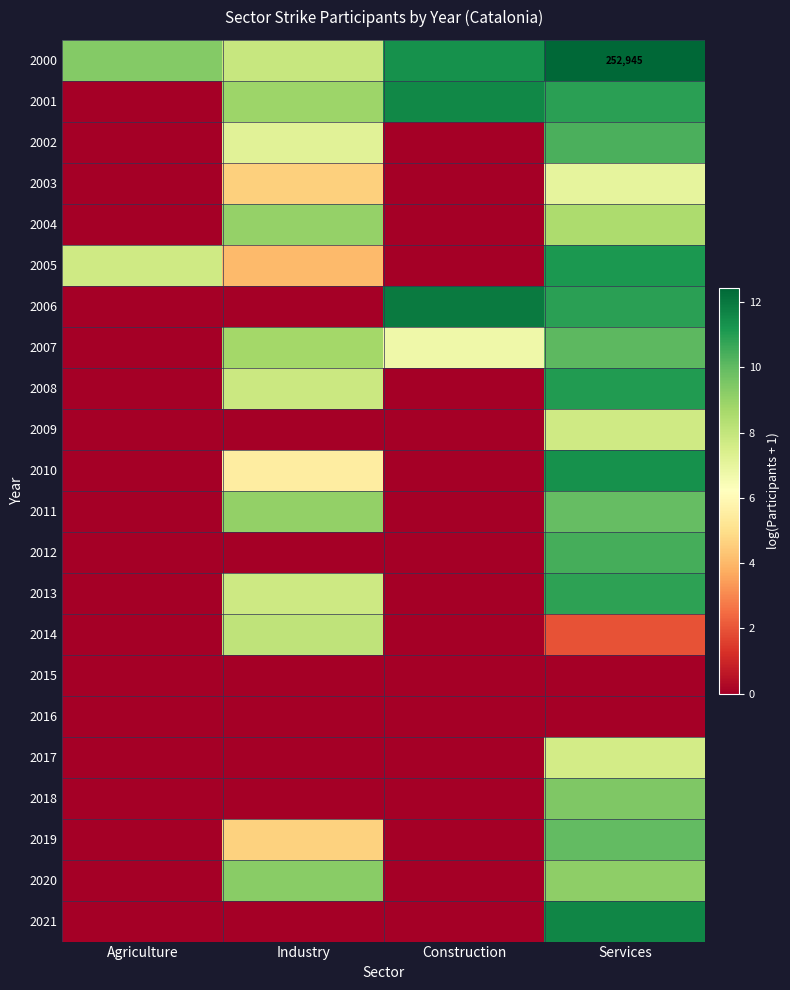

At how many categories does at least one series exceed 1?

4